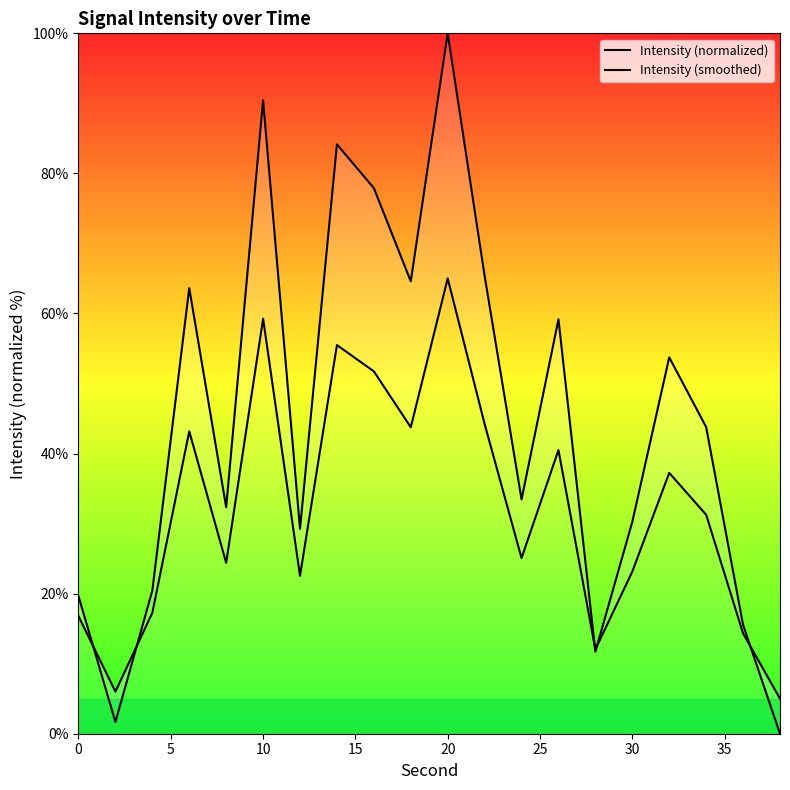

In Intensity (smoothed), how many points are higher than both neighbors (excluding endpoints)?

6